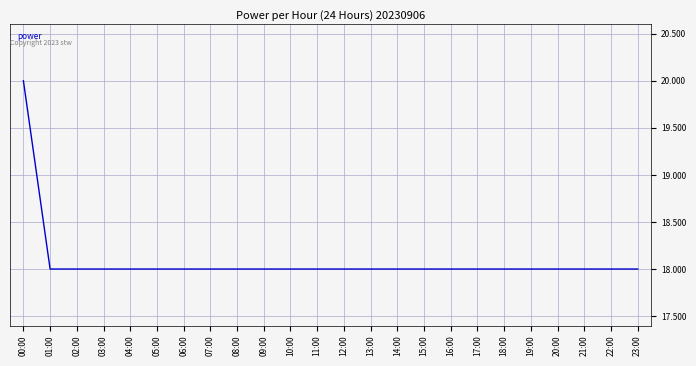

The chart shows a value of 18 at 23:00. True or false?

True